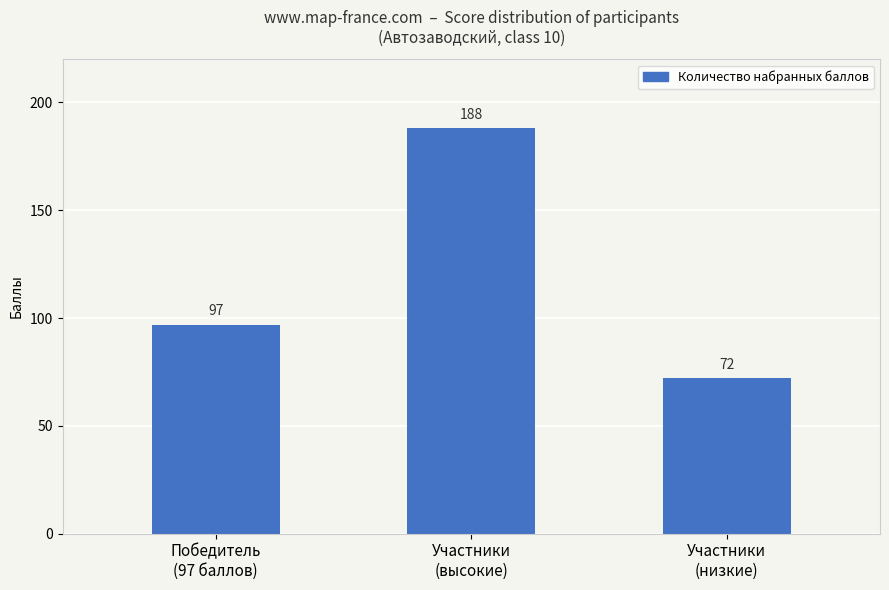

Which label corresponds to the largest value in the chart?

Участники
(высокие)